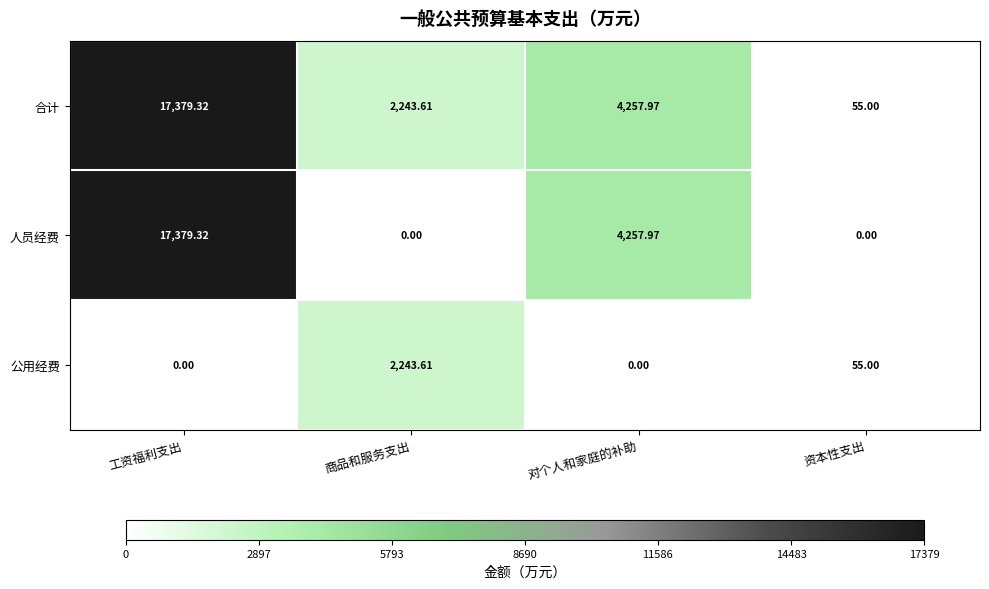

Which category has the lowest value in the 合计 series?

资本性支出